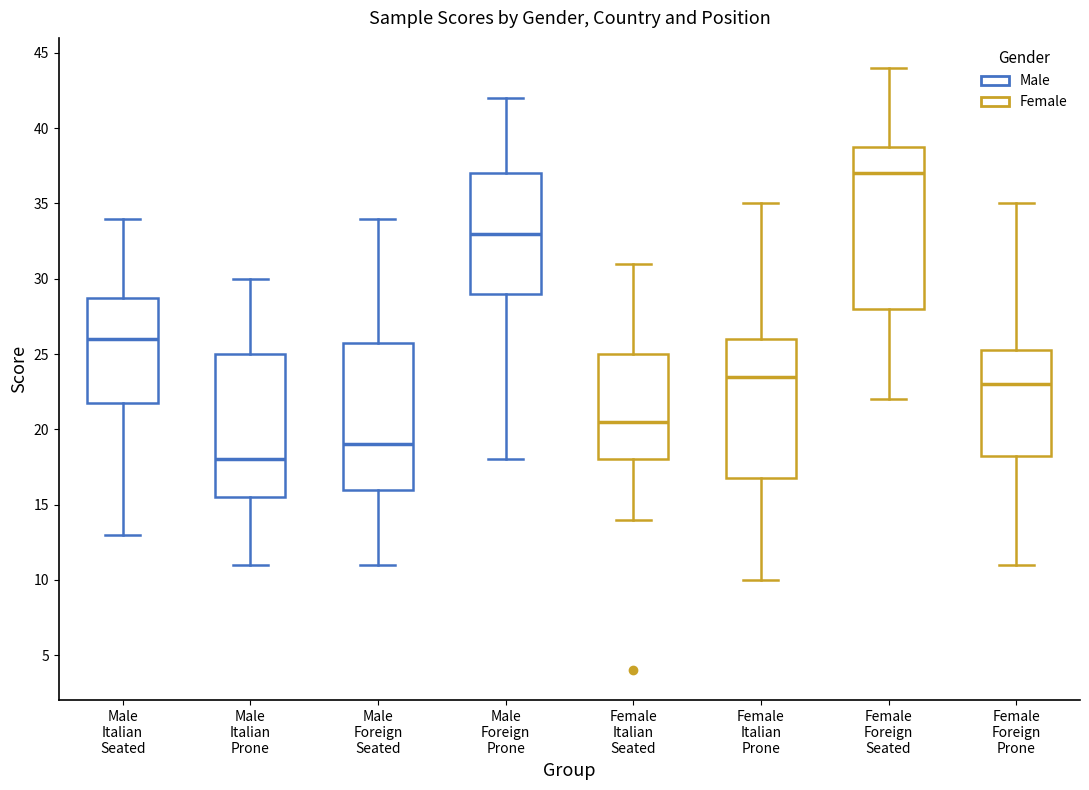

Which box's median line is the highest?

Female Foreign Seated